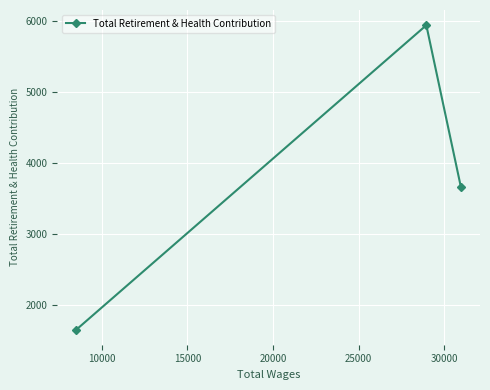

How many categories are shown in the chart?

3